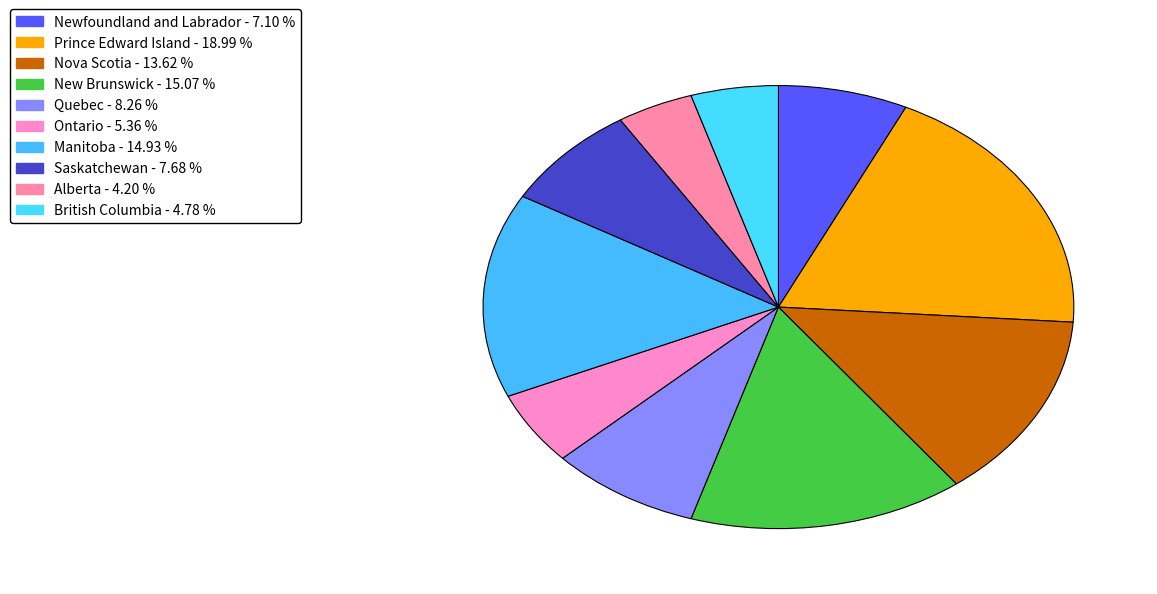

How many slices are in this pie chart?

10